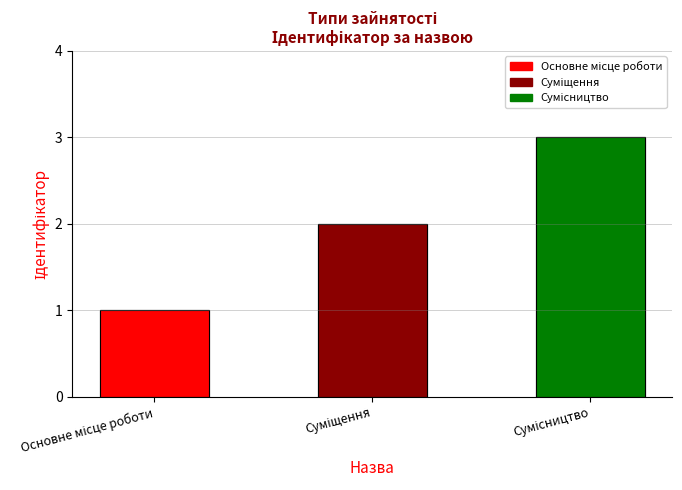

What is the label of the 1st bar from the left?

Основне місце роботи